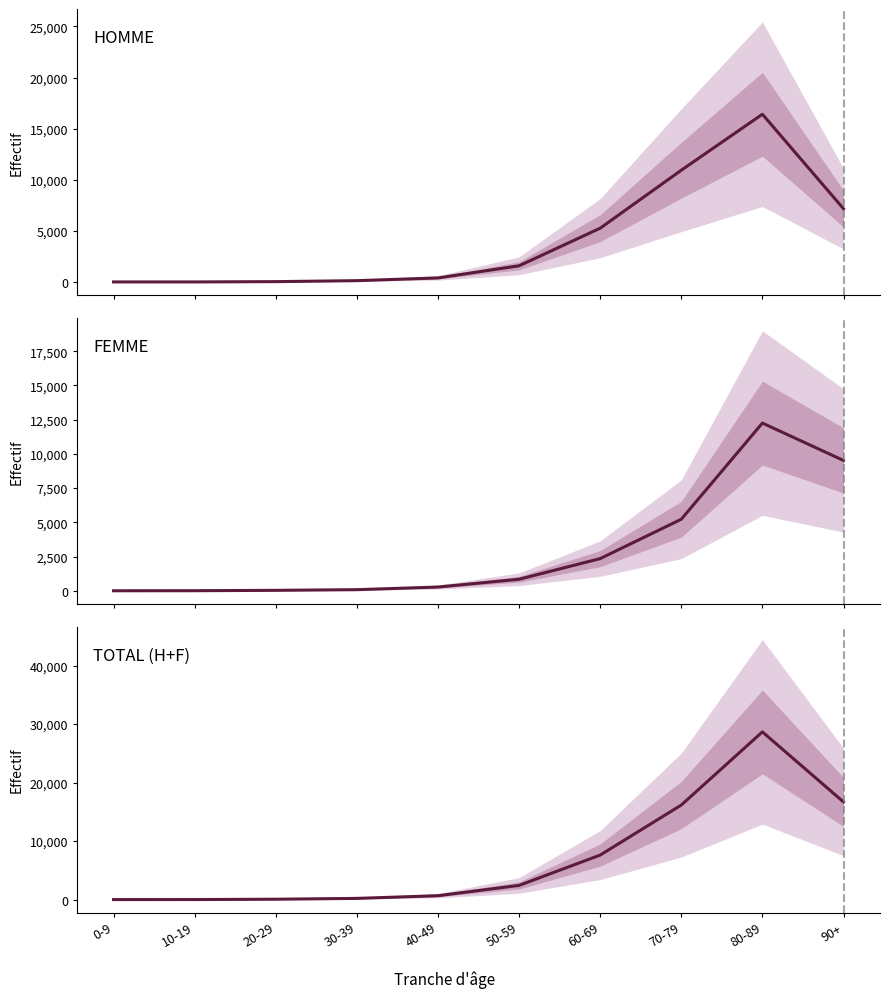

What is the value of the HOMME point at the 4th from the left?

127